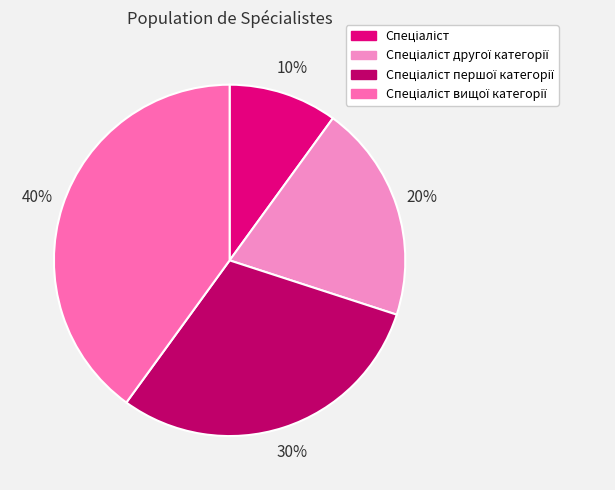

To the nearest percent, what is the difference between the largest and smallest slice percentages?

30%